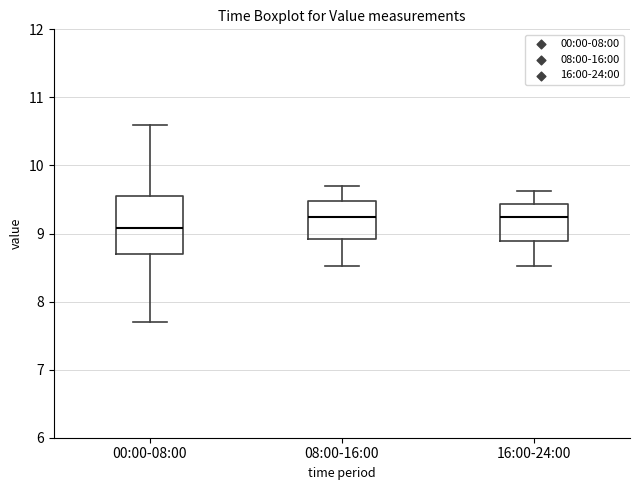

Which box is the tallest, from its lower edge to its upper edge?

00:00-08:00